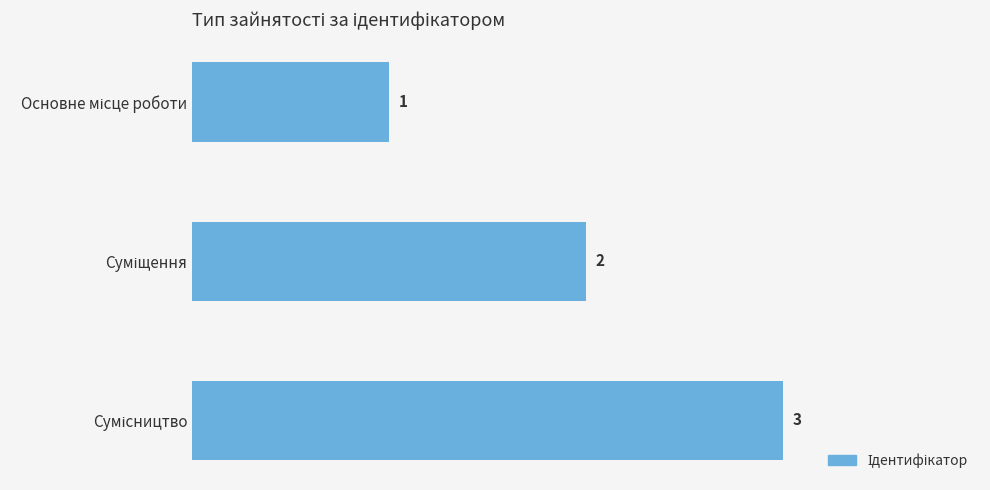

Count the values in the range 1 to 3.

3